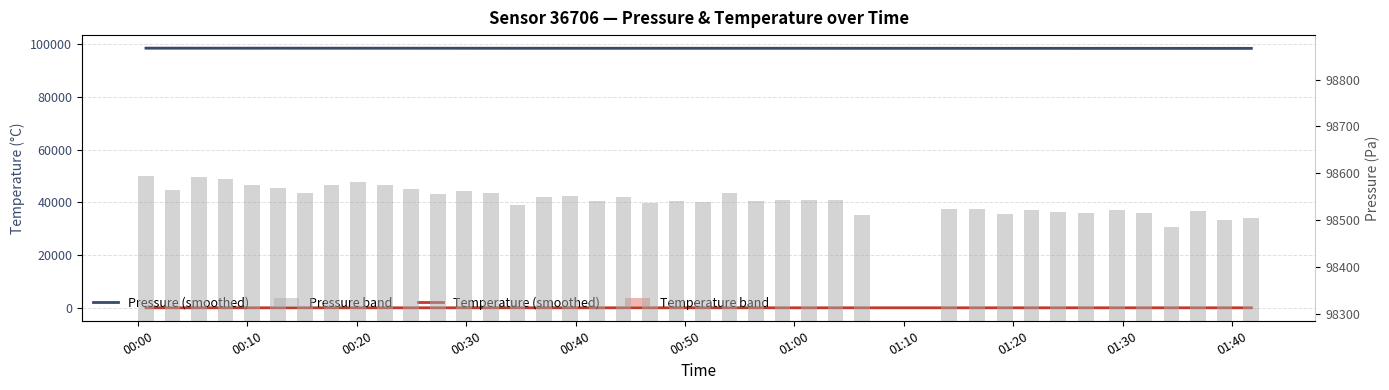

What is the lowest value of the Temperature (smoothed) series?

13.7